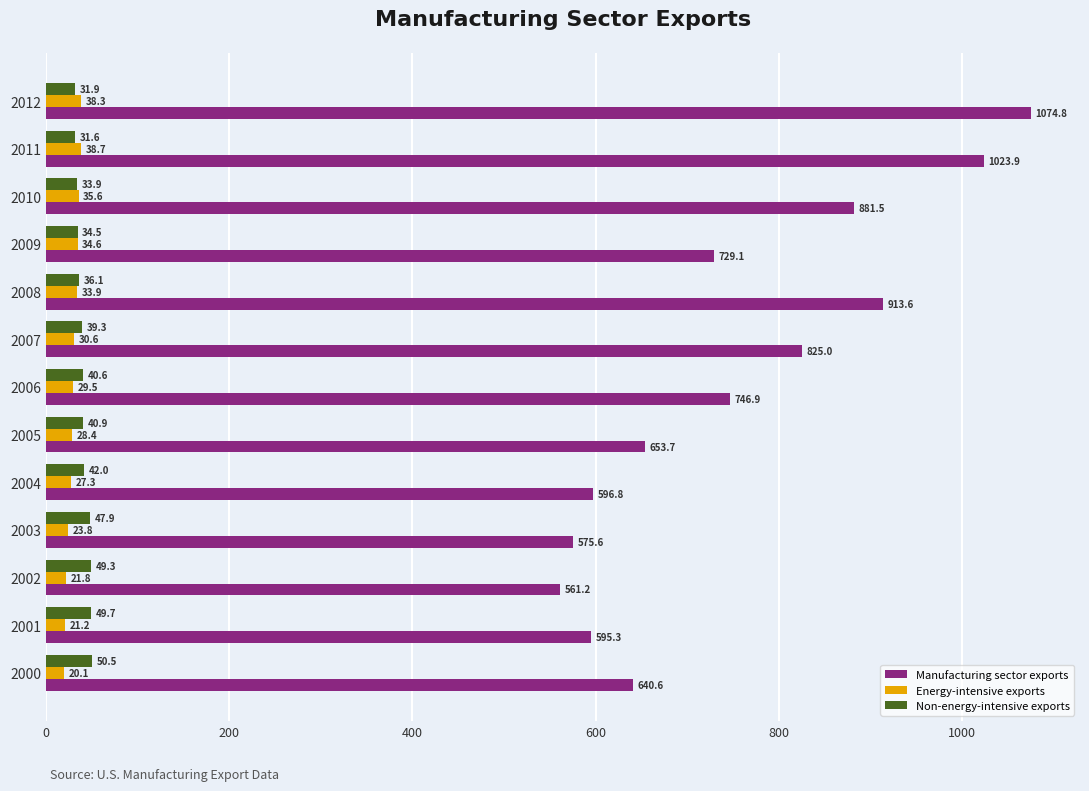

What is the difference between the maximum and second lowest values in the Energy-intensive exports series?

17.5